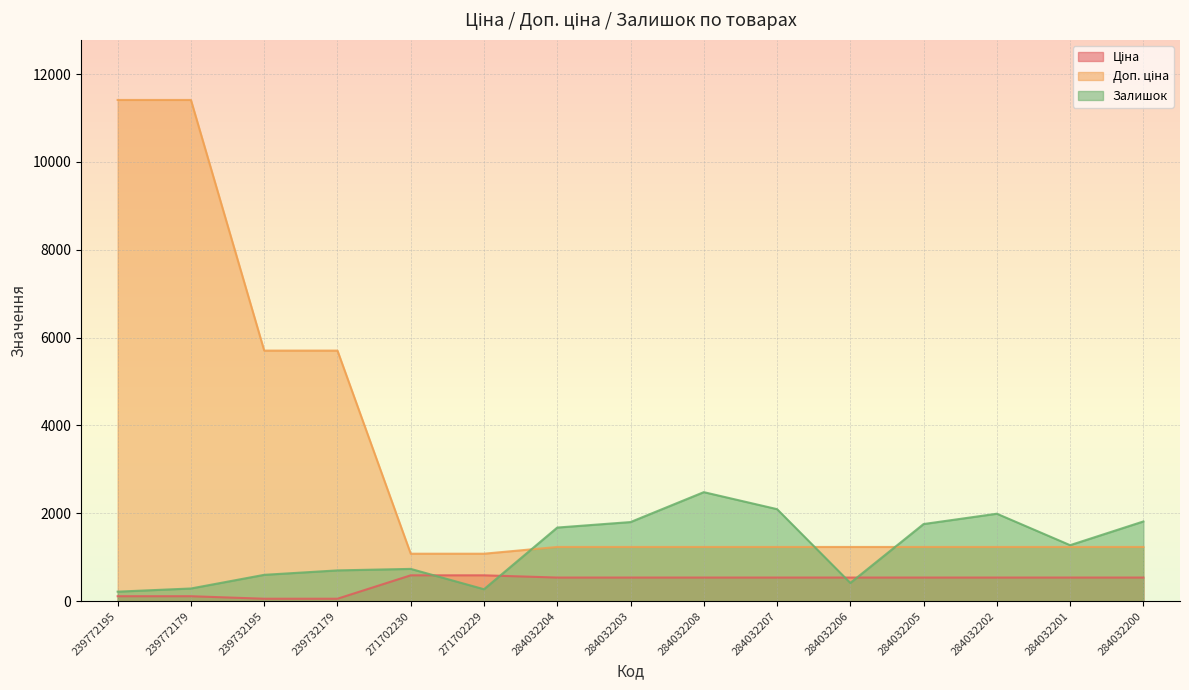

What are all the series names shown in the legend?

Ціна, Доп. ціна, Залишок